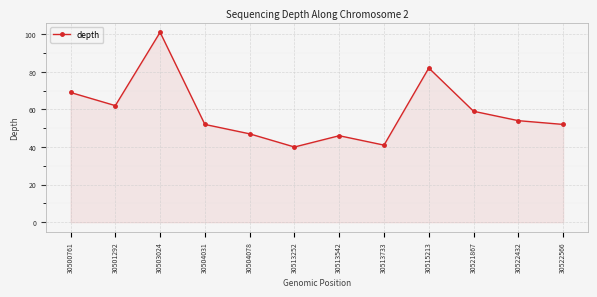

Where does the data first go above 54?

30500761